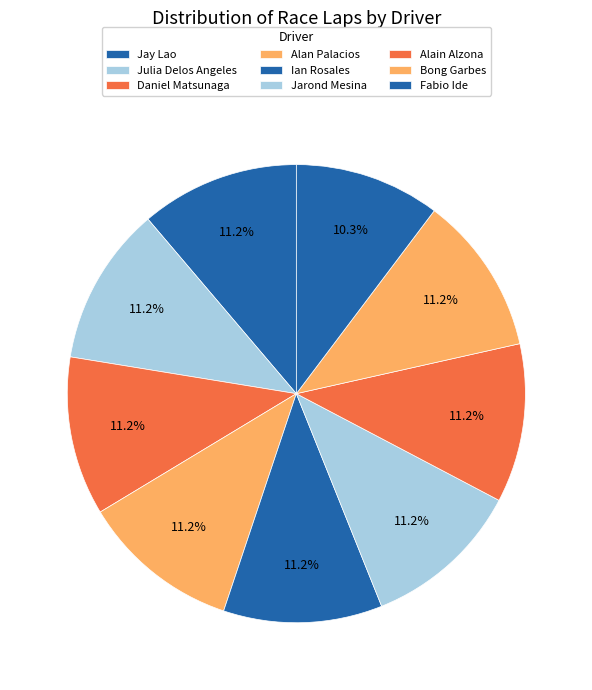

Does Alain Alzona account for over 50% of the chart?

No